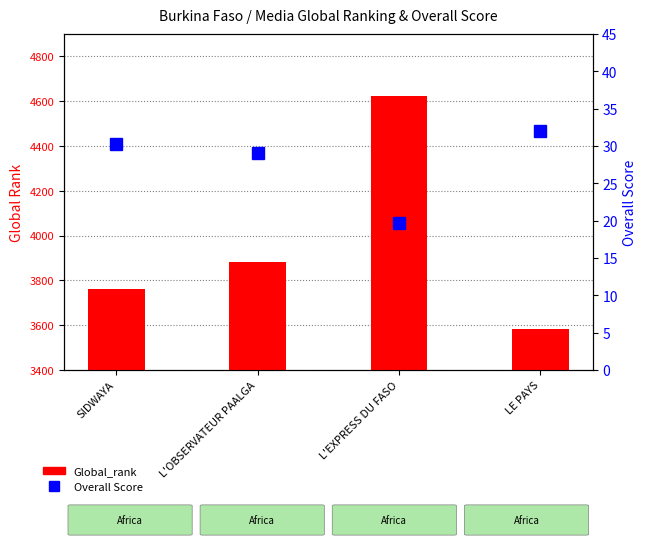

Reading left to right, transcribe all the data shown in this chart.

Global_rank: 3762.0	3883.0	4625.0	3584.0
Overall: 30.2	29.0	19.8	32.0